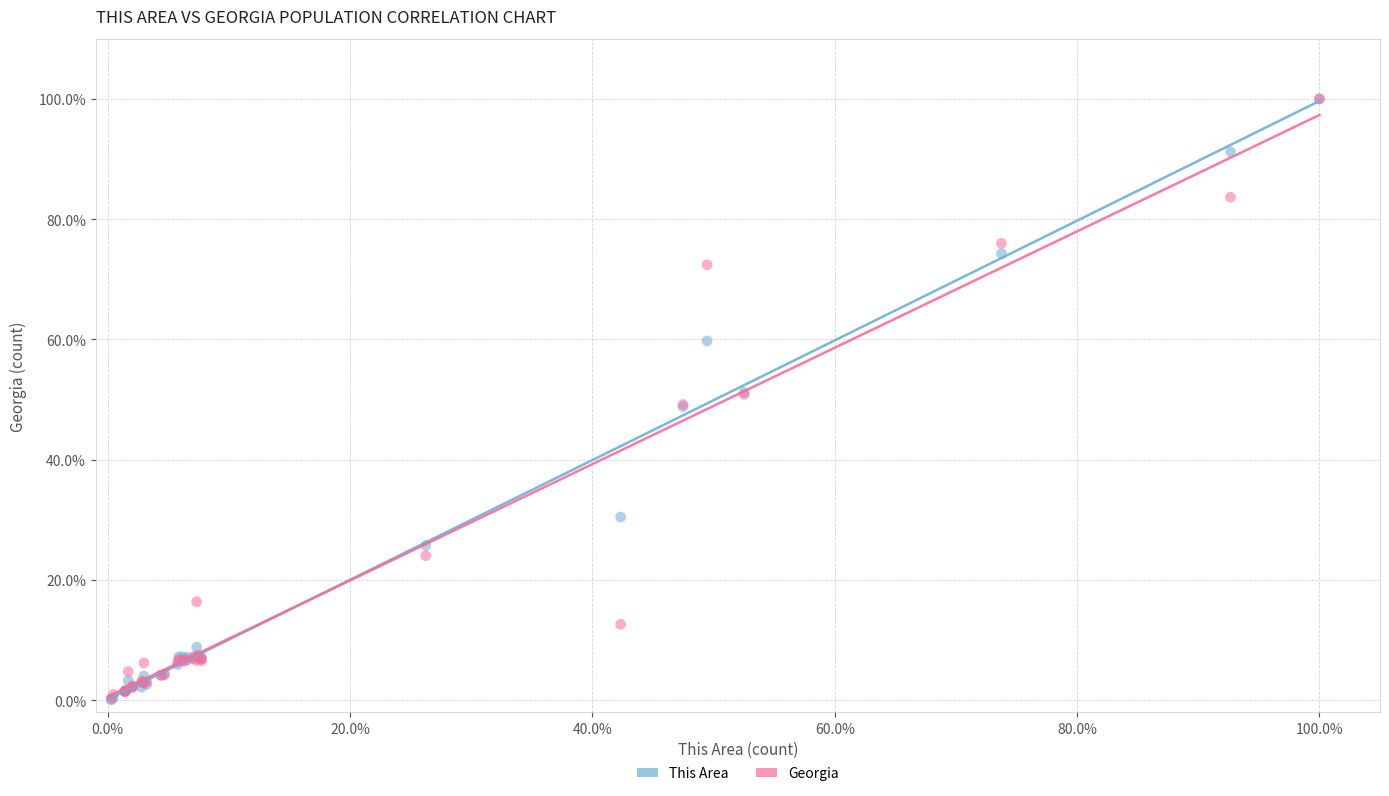

What are all the series names shown in the legend?

This Area, Georgia